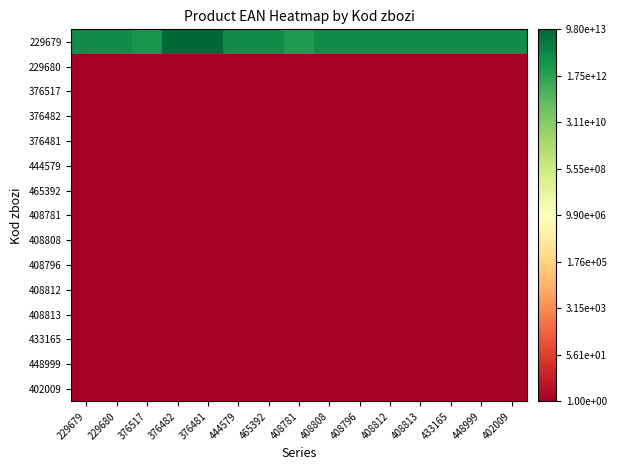

Rank the series at 444579 from lowest to highest value.

229680, 376517, 376482, 376481, 444579, 465392, 408781, 408808, 408796, 408812, 408813, 433165, 448999, 402009, 229679